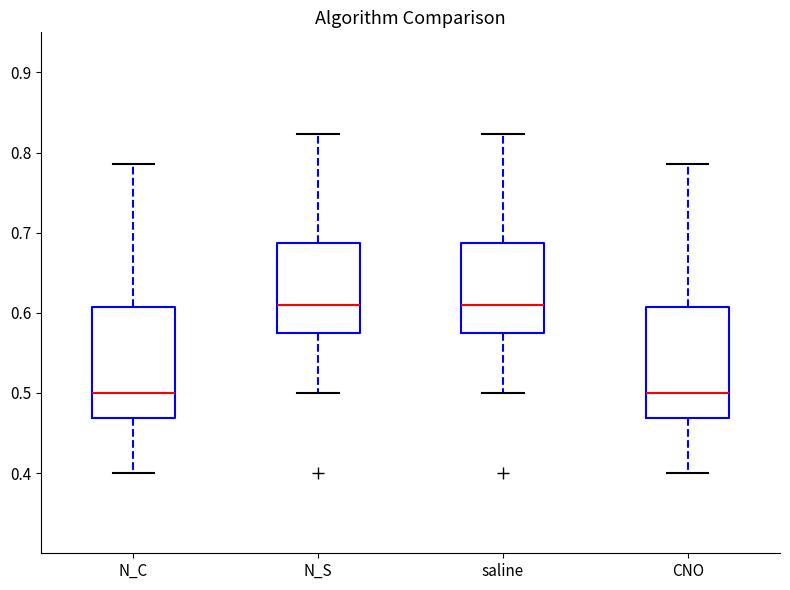

Reading left to right, transcribe this box plot: for each box, give where its median line is, the range the box spans, and where its two whiskers end, as read against the y-axis. The values are not printed on the chart, so give them approximately, as read against the axis.

N_C: median 0.50, box 0.47 to 0.61, whiskers 0.40 to 0.79
N_S: median 0.61, box 0.57 to 0.69, whiskers 0.50 to 0.82
saline: median 0.61, box 0.57 to 0.69, whiskers 0.50 to 0.82
CNO: median 0.50, box 0.47 to 0.61, whiskers 0.40 to 0.79